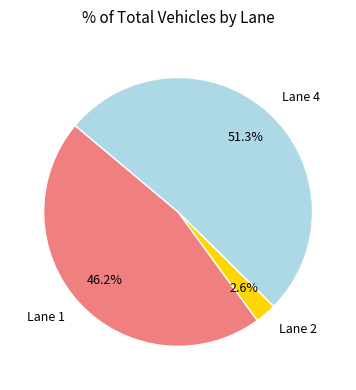

Is Lane 2 the majority of the pie?

No